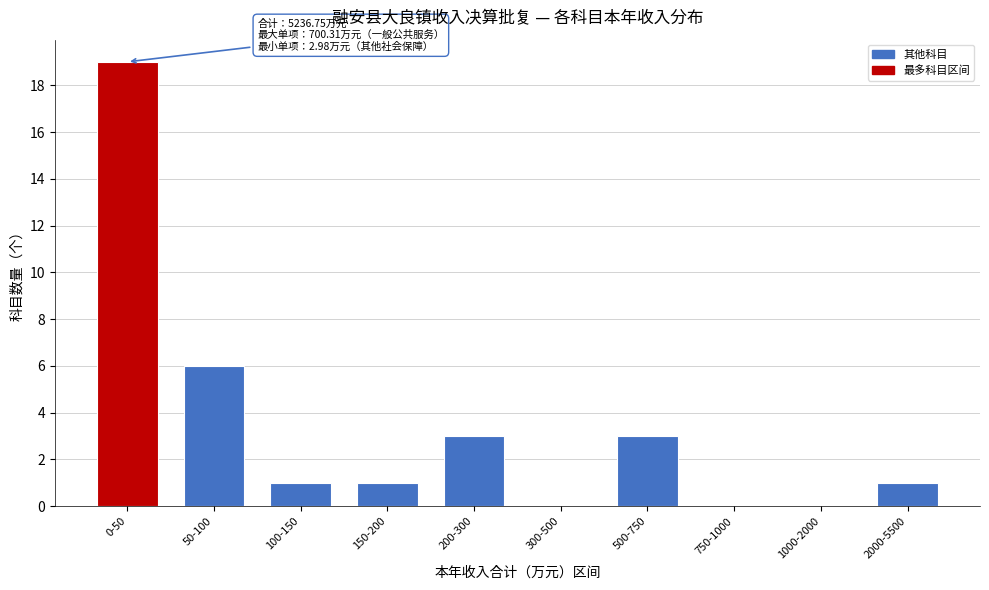

Reading right to left, list all the values displayed in this chart.

2000-5500=1	1000-2000=0	750-1000=0	500-750=3	300-500=0	200-300=3	150-200=1	100-150=1	50-100=6	0-50=19